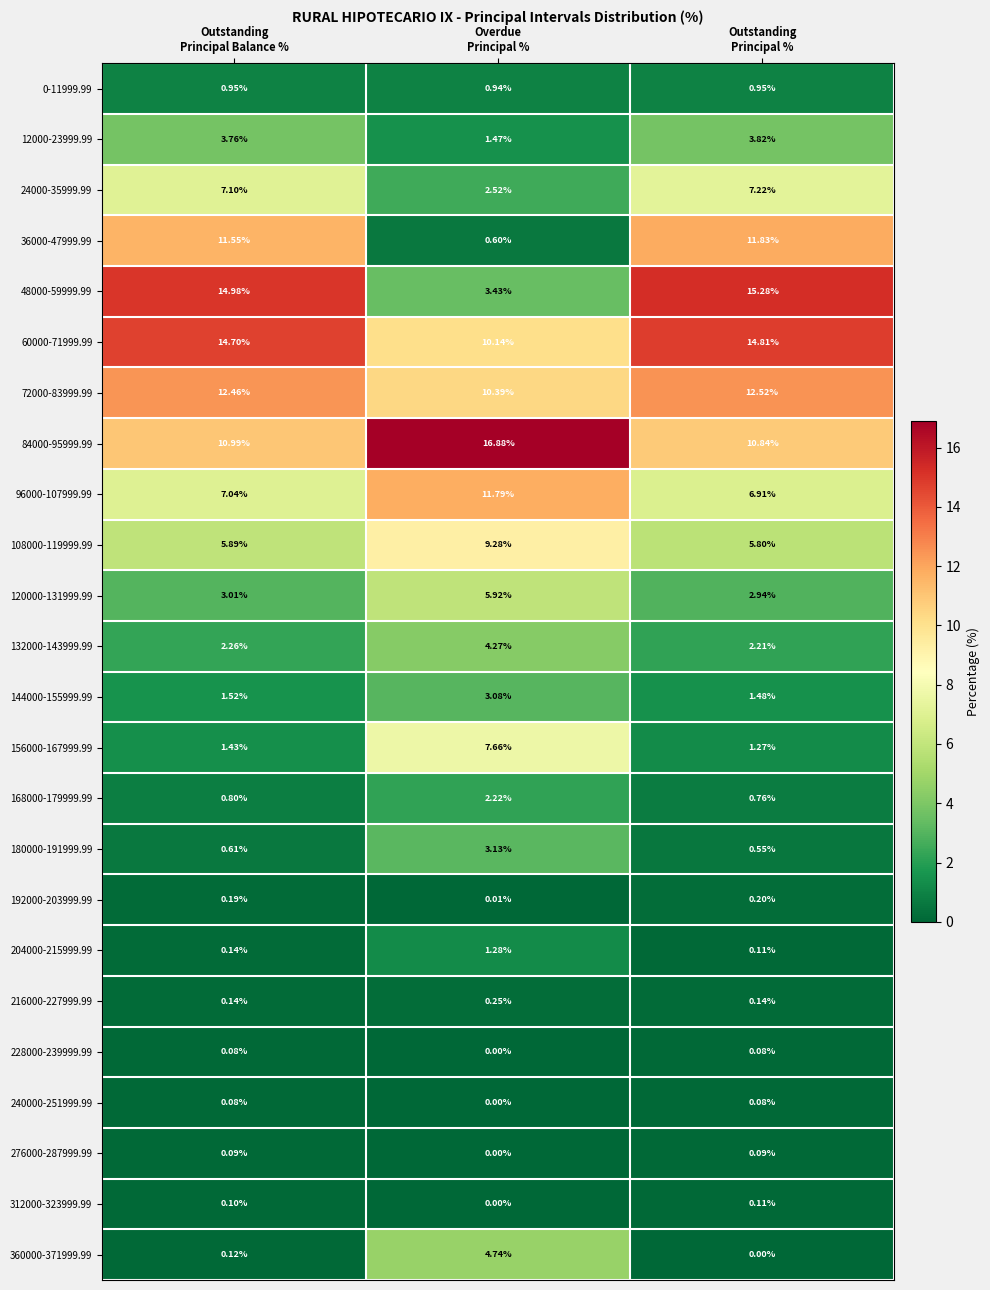

What is the maximum value shown in the chart?

16.9